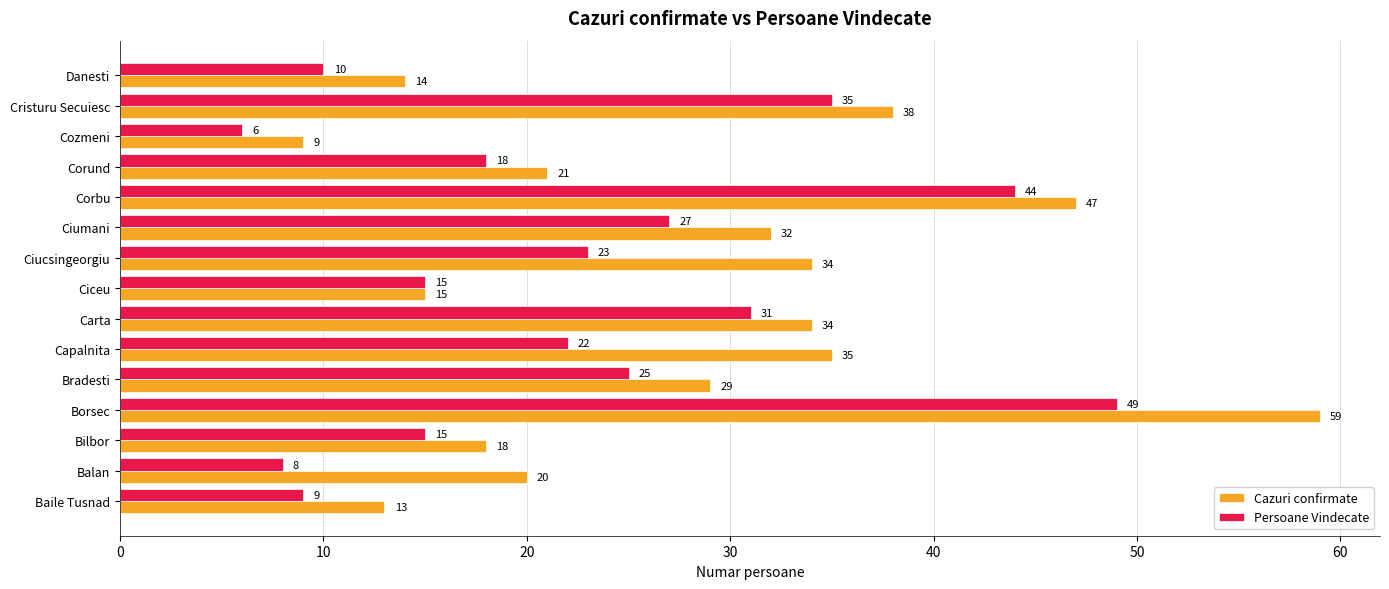

Where is Persoane Vindecate nearest to the value 27?

Ciumani